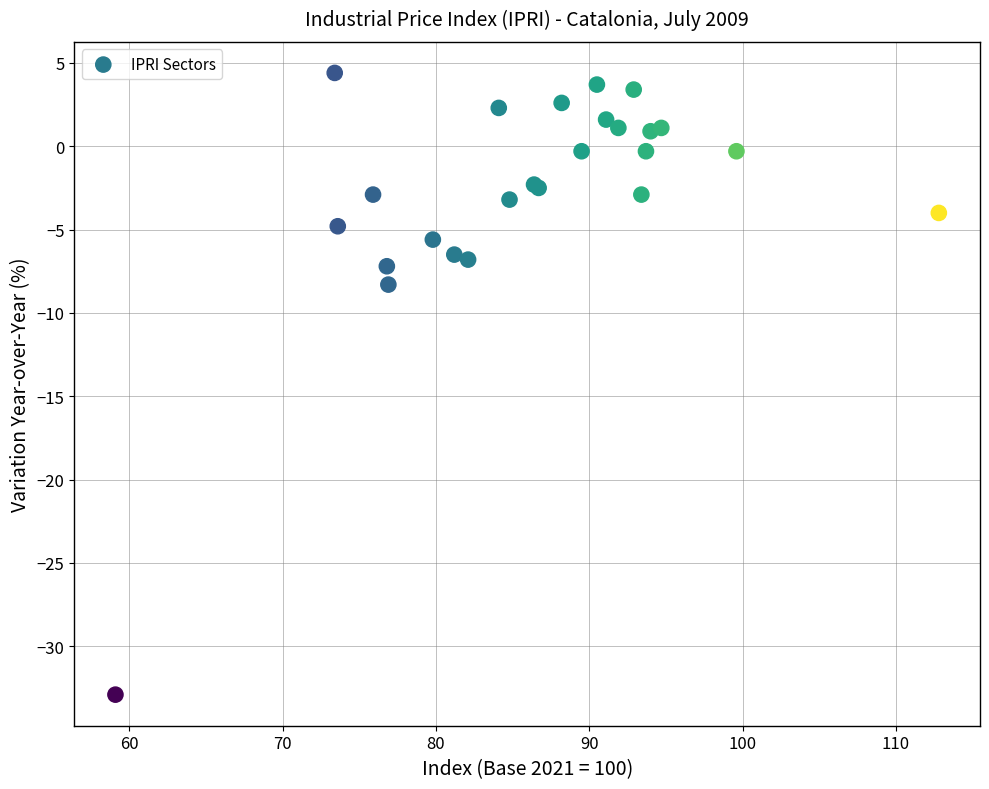

What Y value in the scatter plot is closest to -14?

-8.3